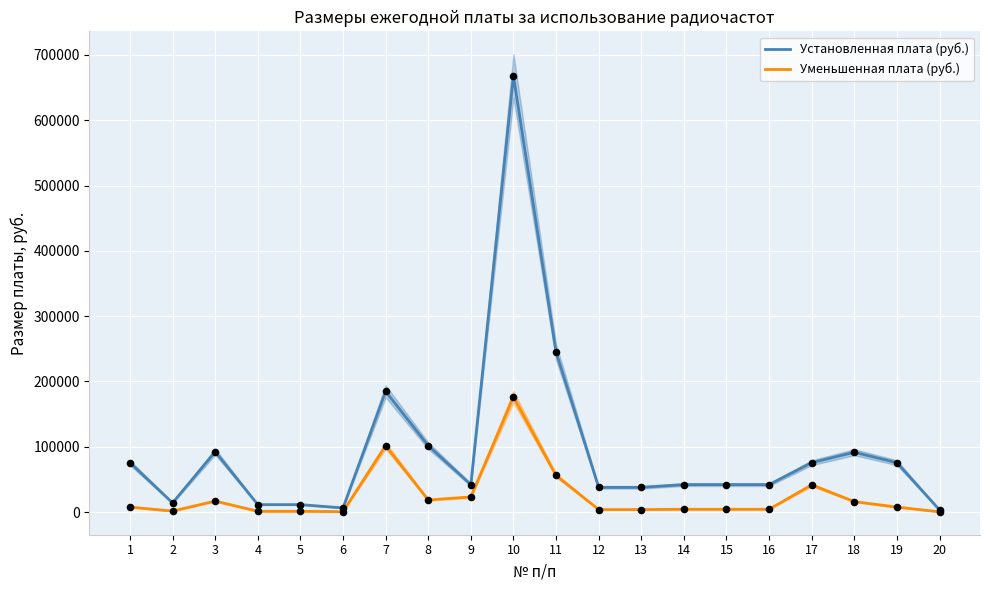

Which series reaches the minimum Y coordinate?

Уменьшенная плата (руб.)